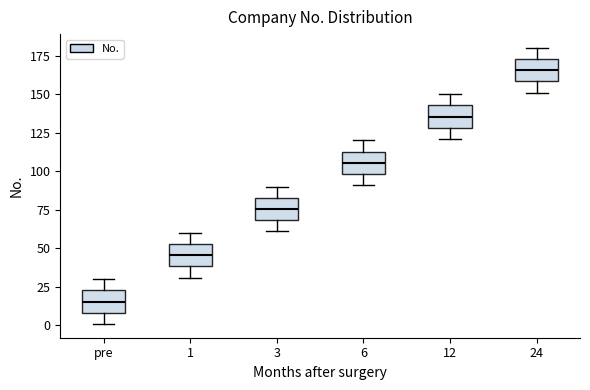

Which box has the lowest median line?

pre